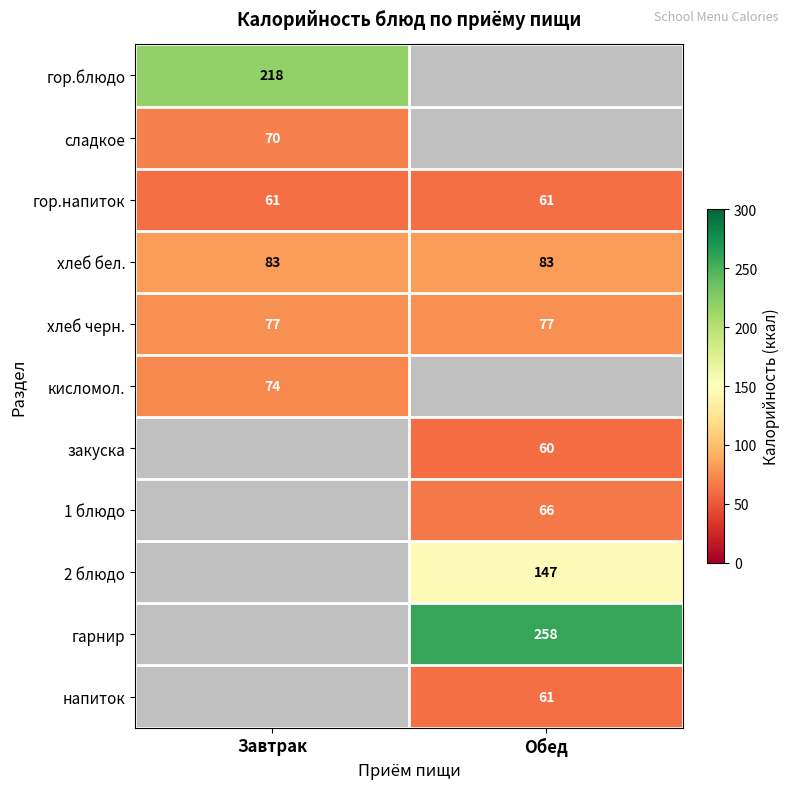

Which category has the highest value across all series?

Обед